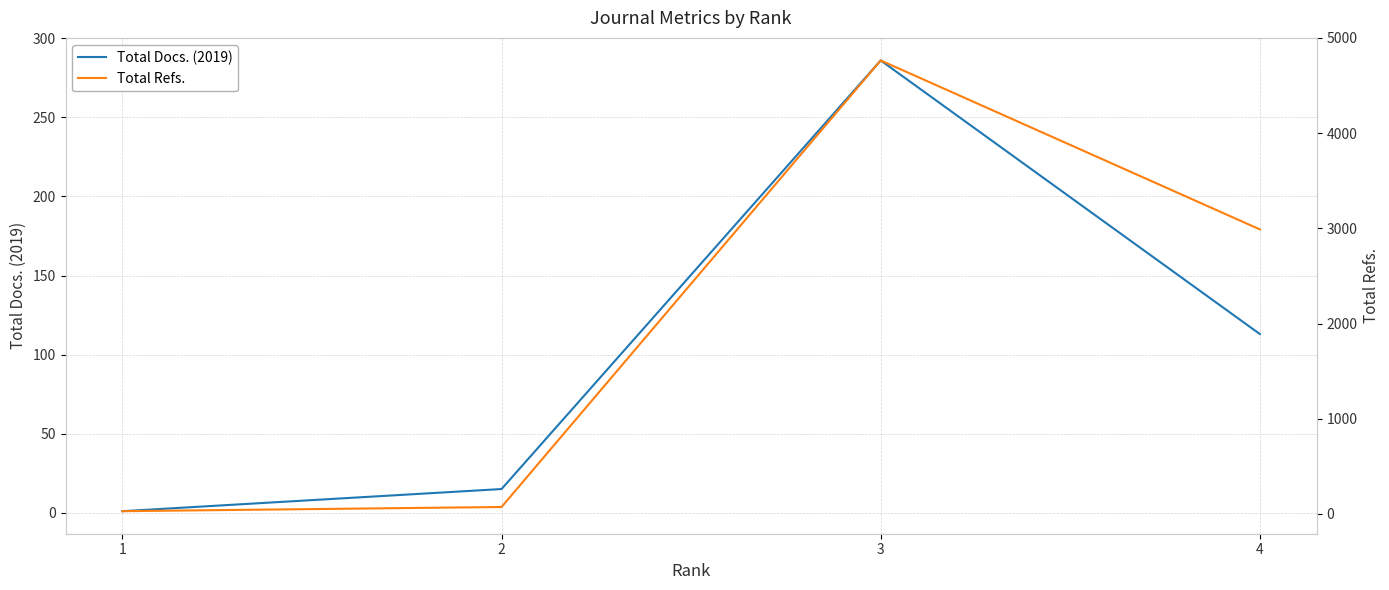

At which category is the sum across all series the highest?

3